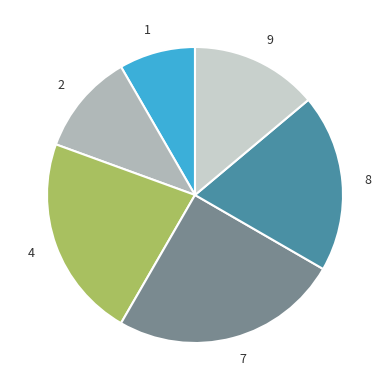

Rank the categories by value from highest to lowest.

7, 4, 8, 9, 2, 1